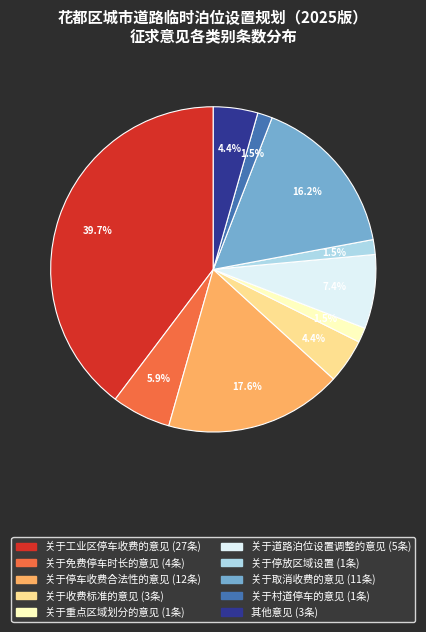

To the nearest percent, what is the difference between the 关于道路泊位设置调整的意见 and 关于免费停车时长的意见 slice percentages?

1%